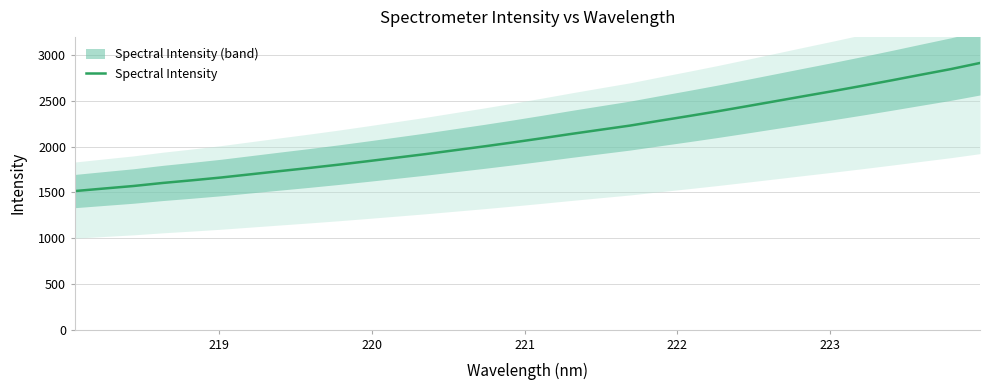

What is the minimum value for Spectral Intensity?

1515.1